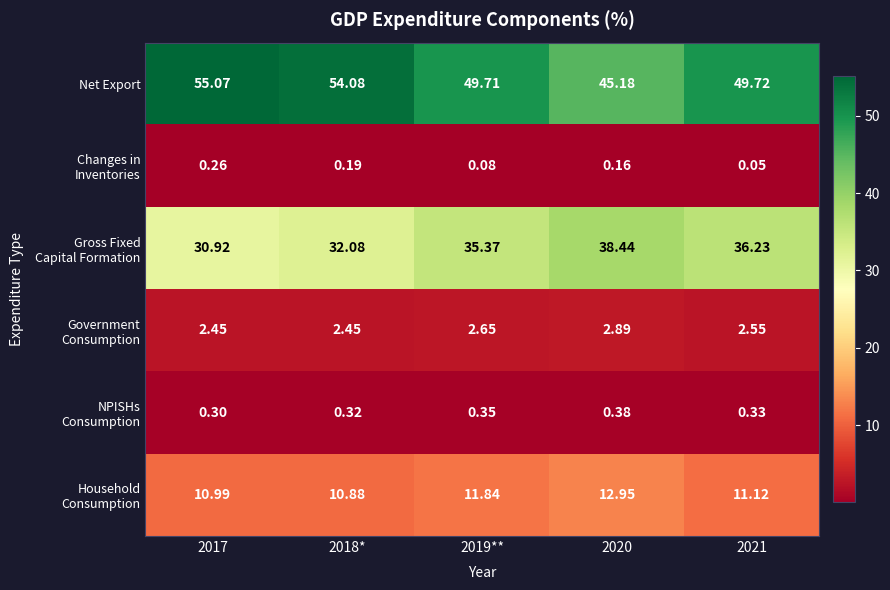

Which series changed the most between 2018* and 2020?

Net Export